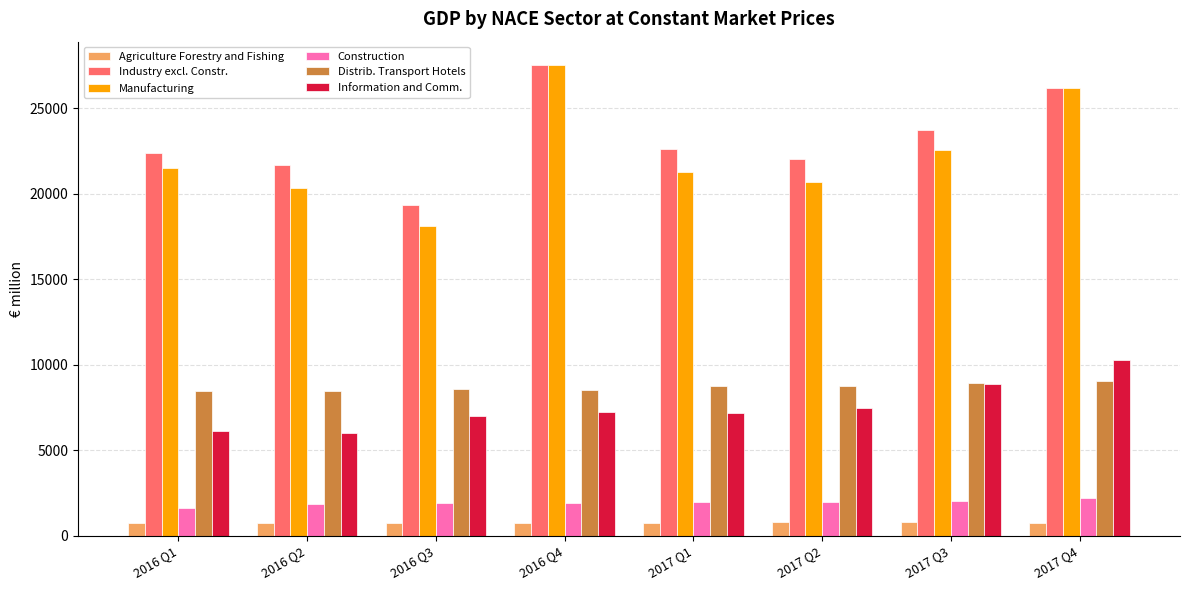

Which series has the largest range (max minus min)?

Manufacturing